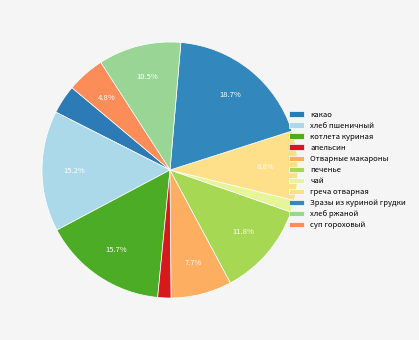

Which category has the biggest portion of the pie?

Зразы из куриной грудки